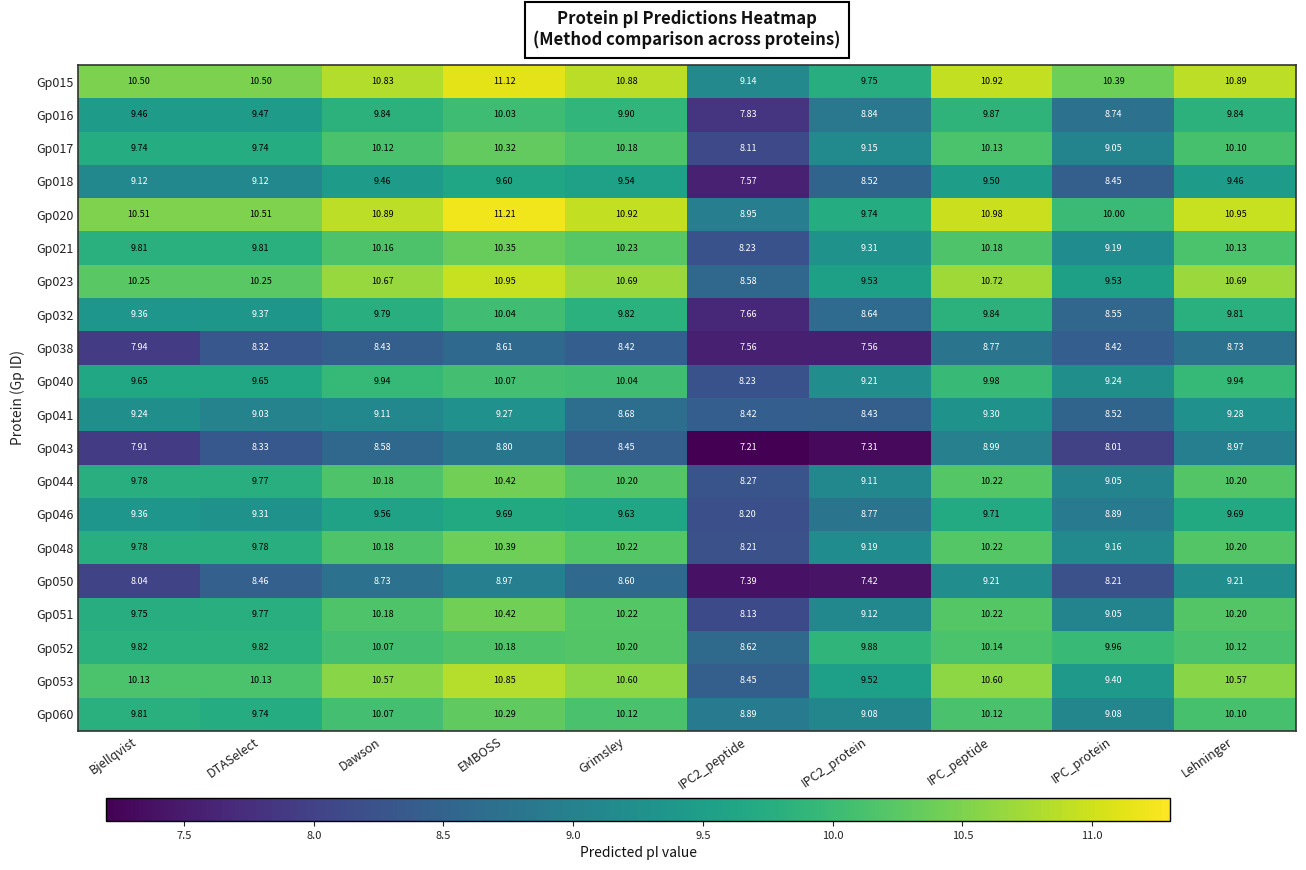

How many data points in Gp043 are less than 8?

3